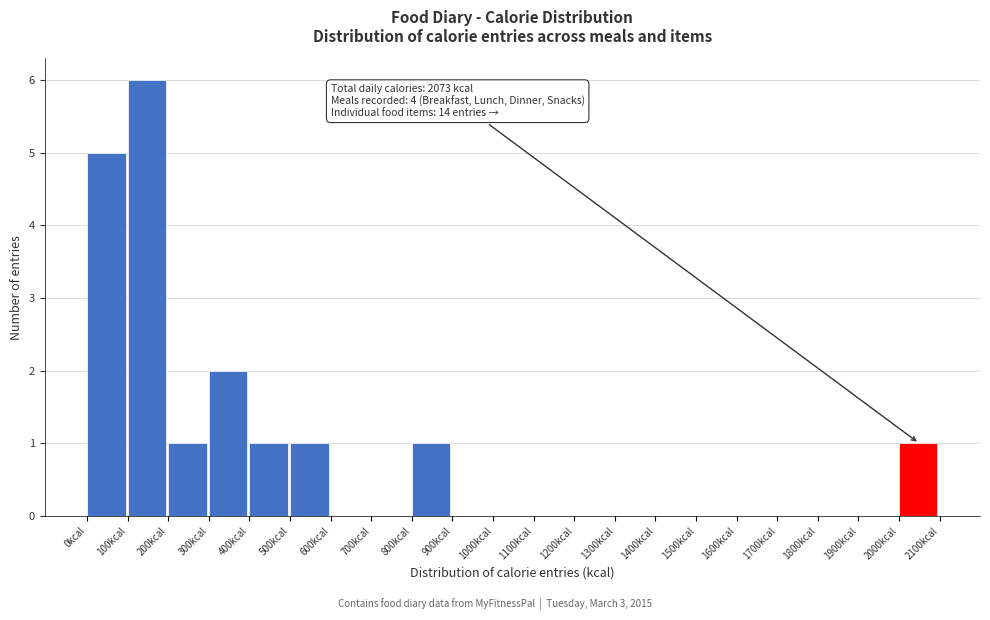

Which range on the x-axis has the tallest bar?

100 to 200